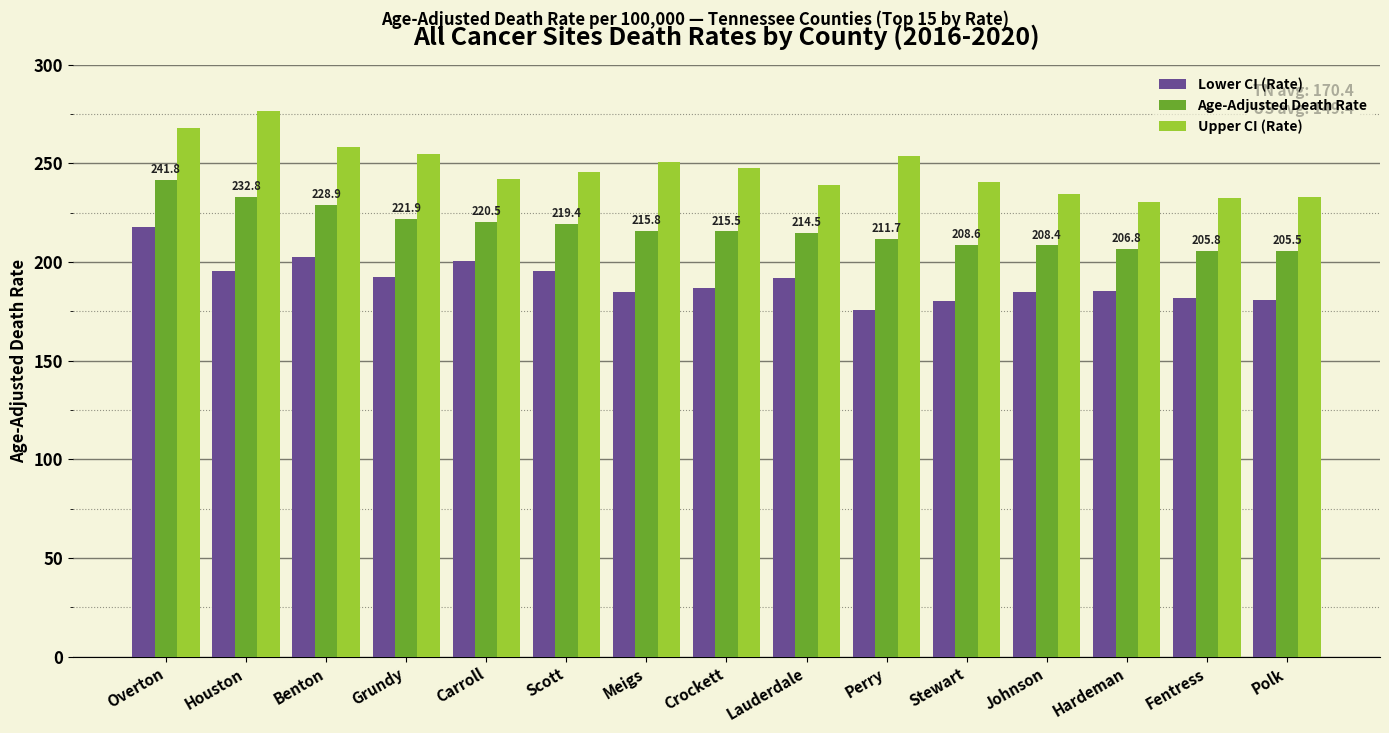

What is the average value of the Upper CI (Rate) series?

247.2